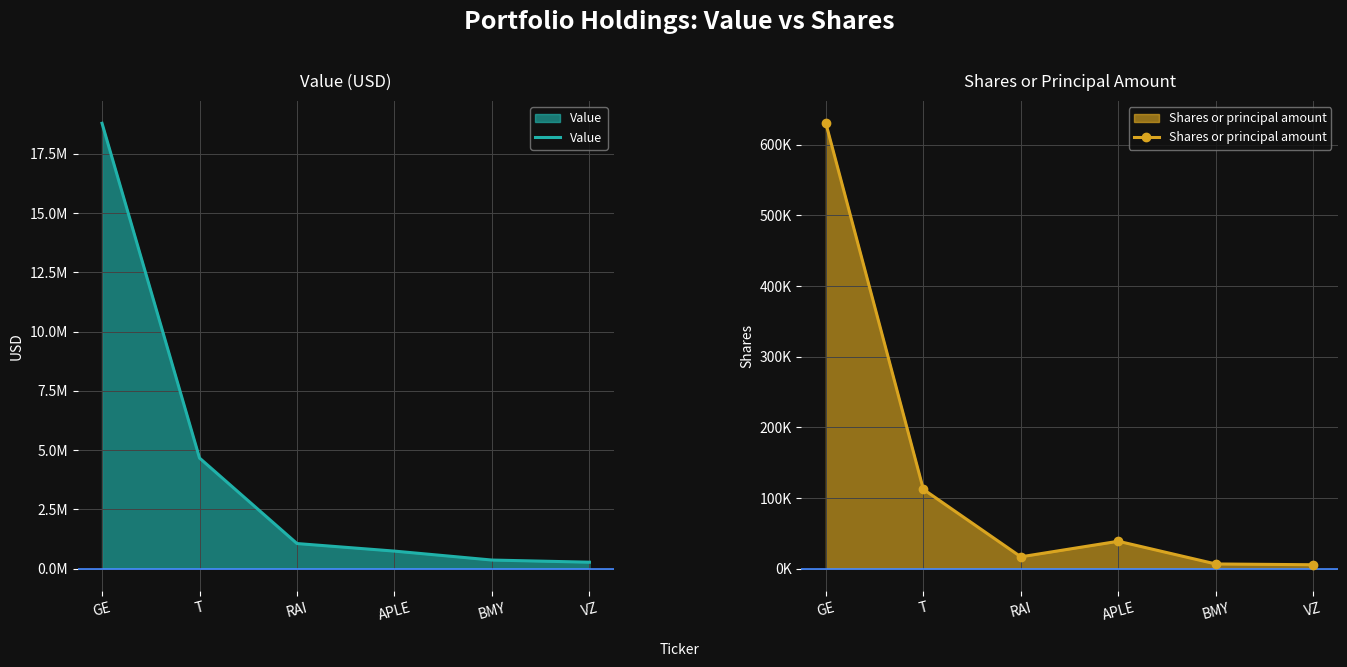

Which series has the widest spread of values?

Value